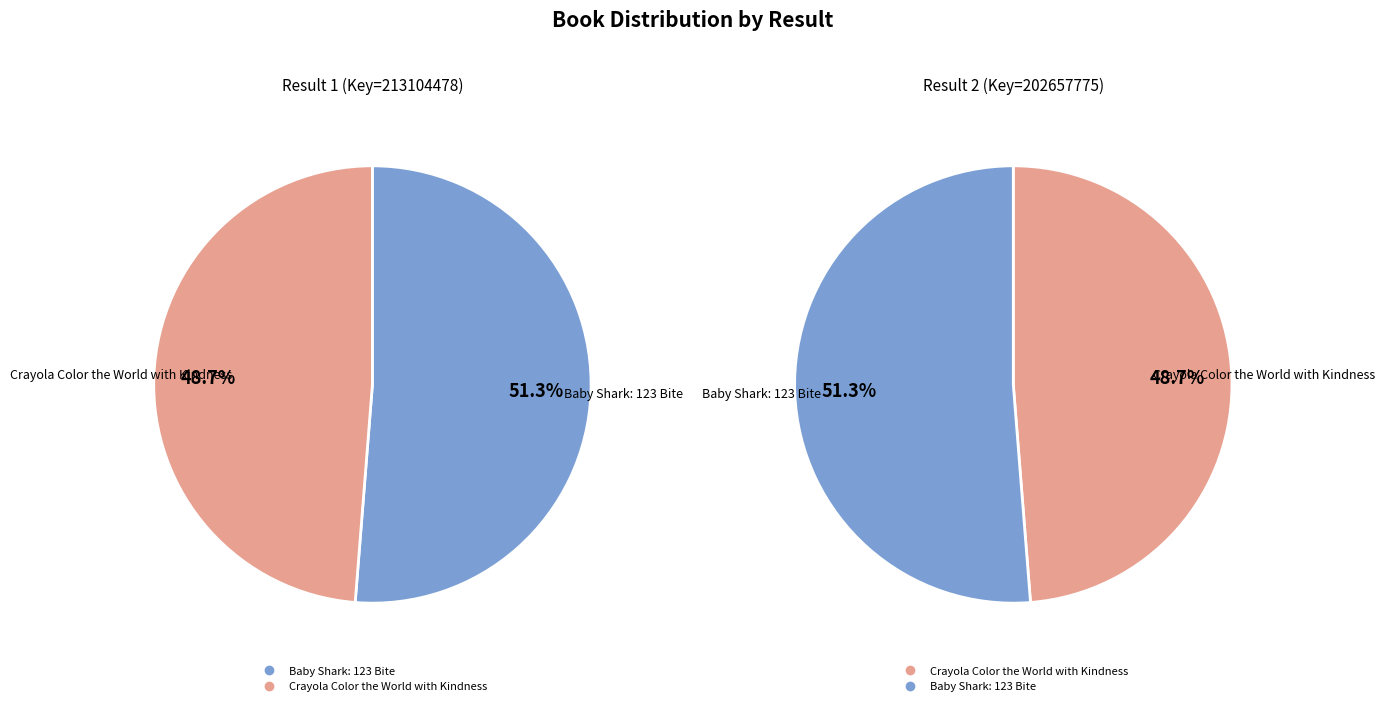

Does Baby Shark: 123 Bite represent more than half of the total?

Yes